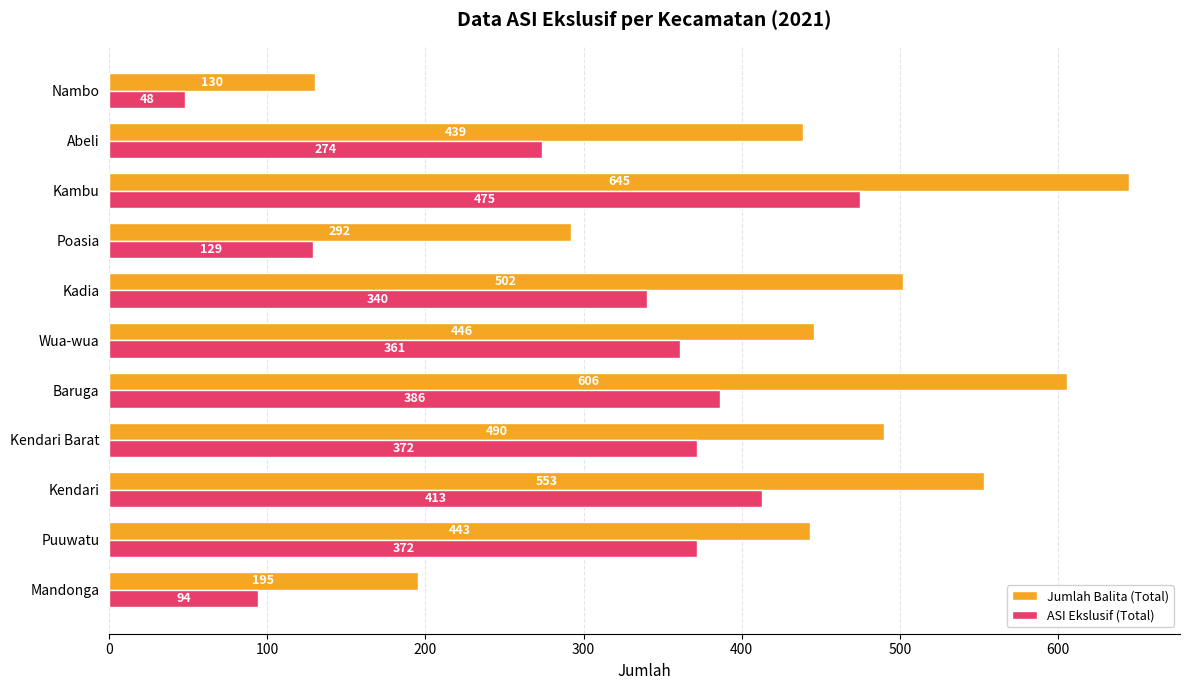

Is it true that Jumlah Balita (Total) equals 292 at Poasia?

True